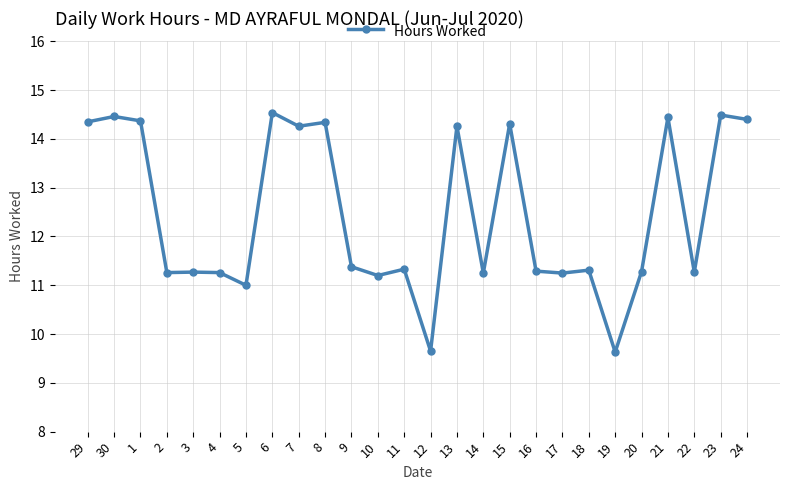

How many lines are shown in the chart?

1